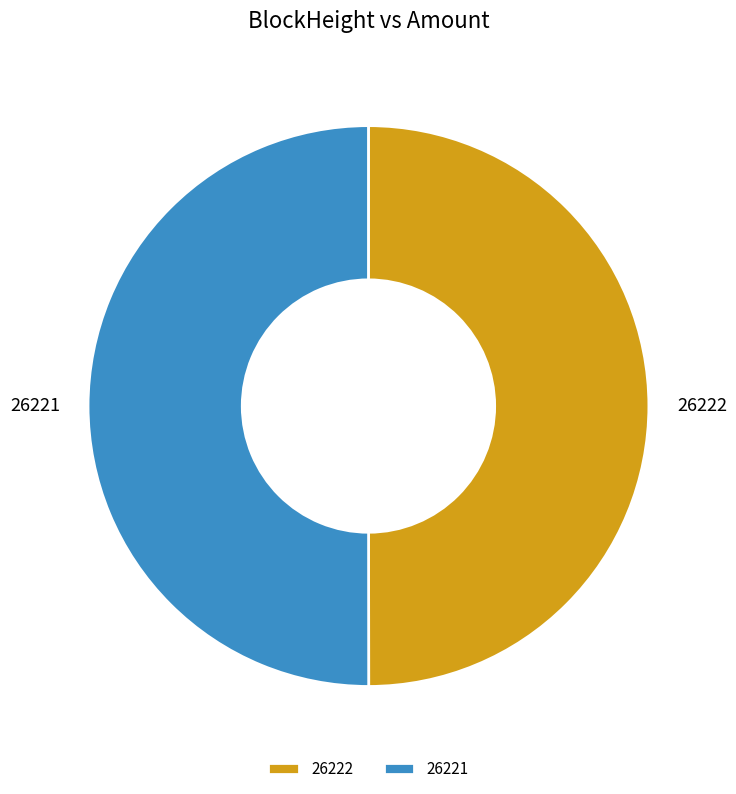

Count the number of slices in the pie.

2